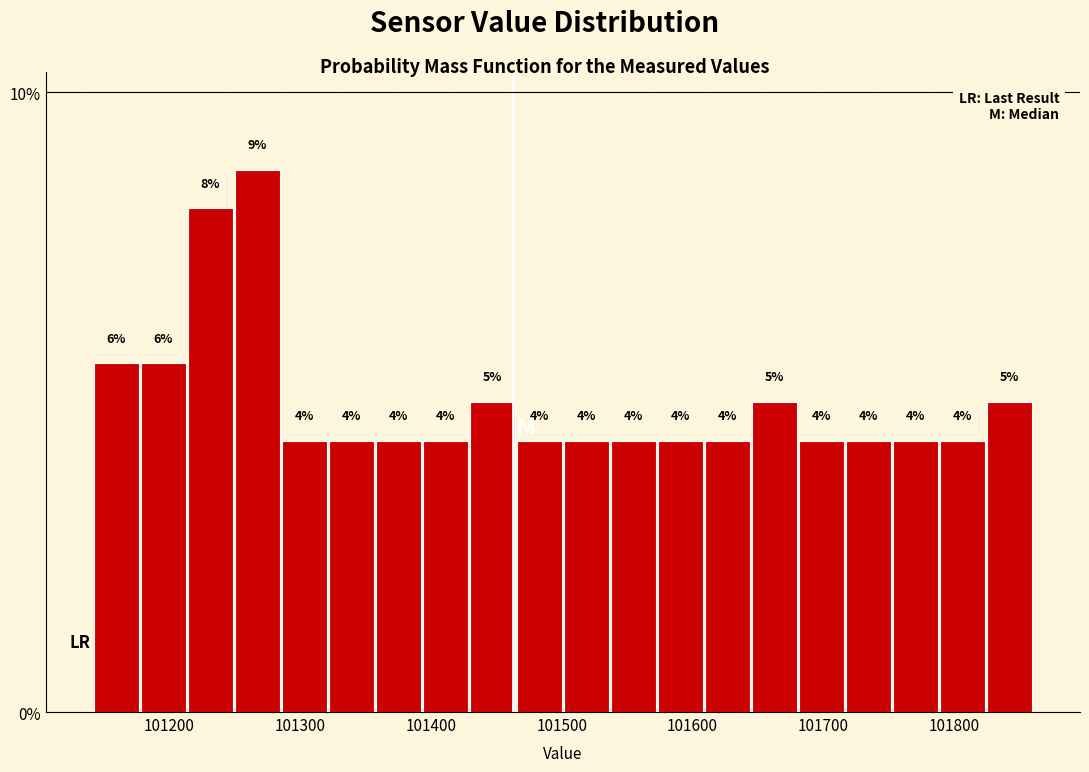

Around what value on the x-axis is the tallest bar? Give the approximate position of its centre, as read against the axis.

101270